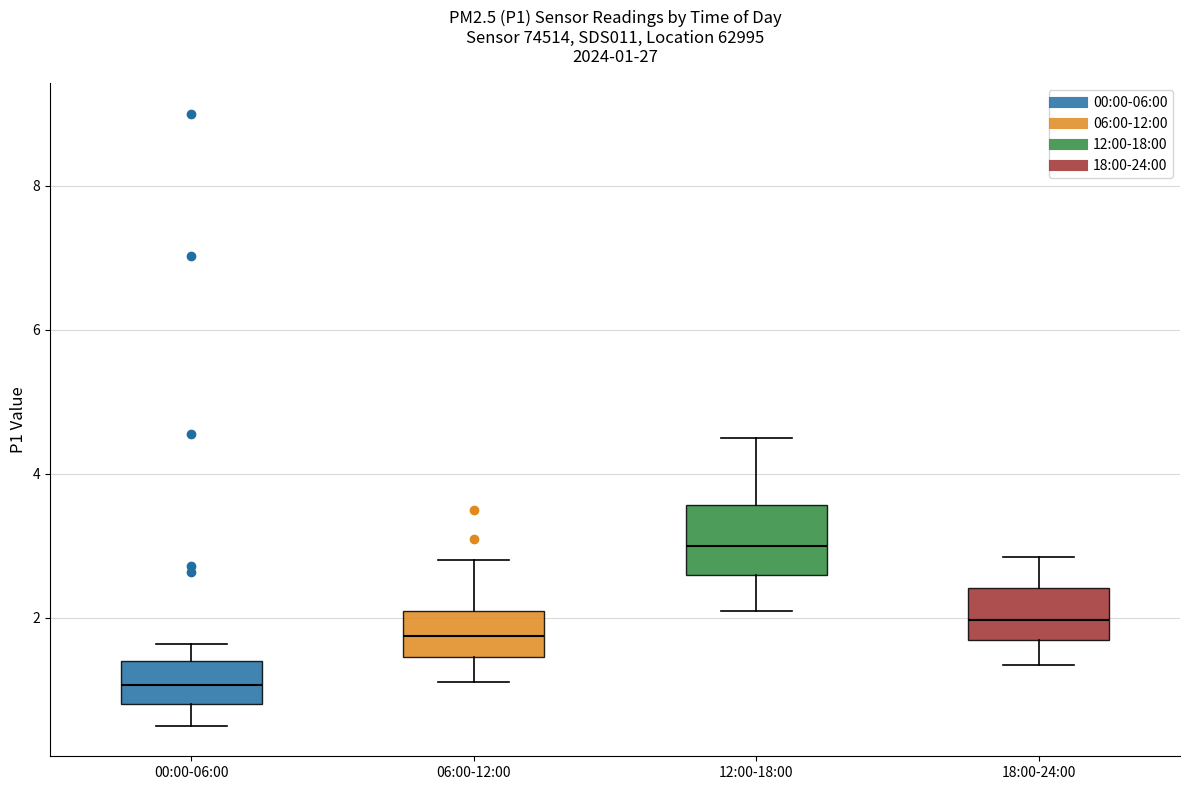

Comparing the boxes themselves (not the whiskers), which one is the tallest?

12:00-18:00